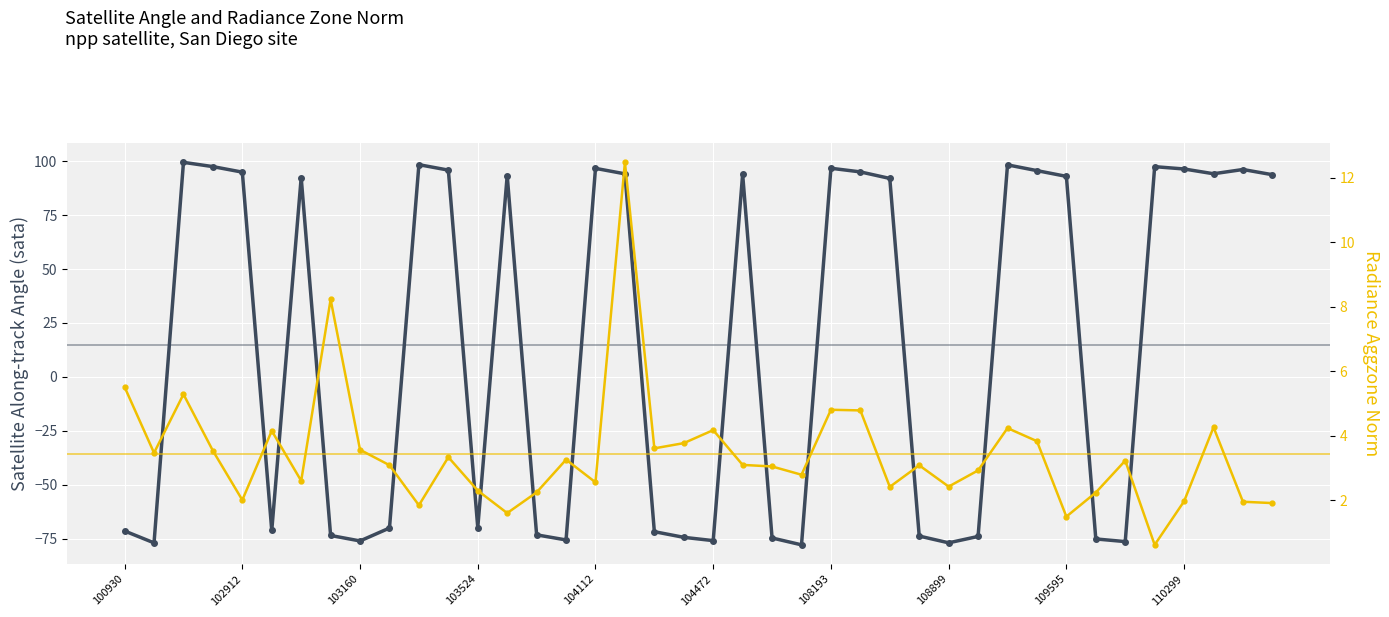

In rade9_aggzone_norm, how many points are lower than both neighbors (excluding endpoints)?

12